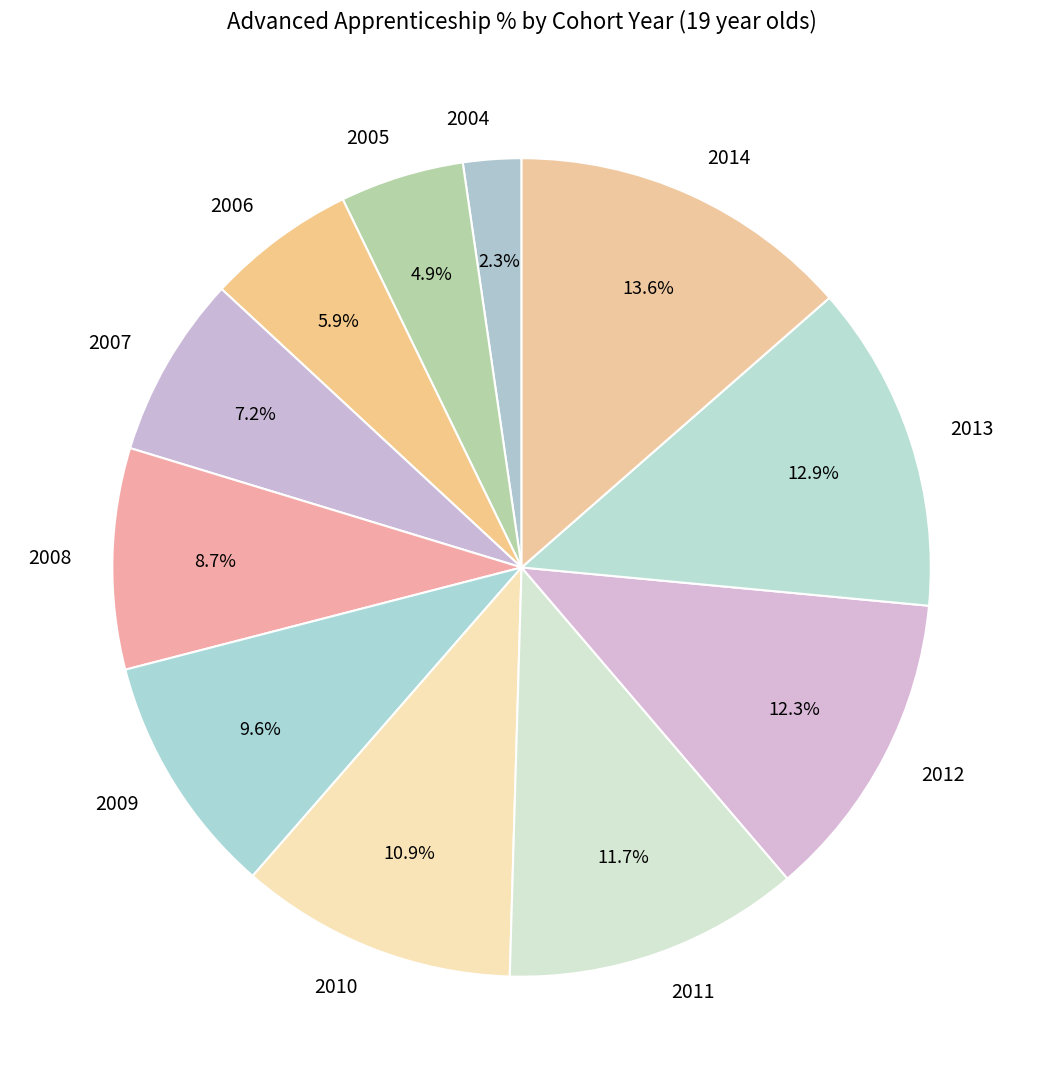

To the nearest percent, what portion does 2007 represent?

7%